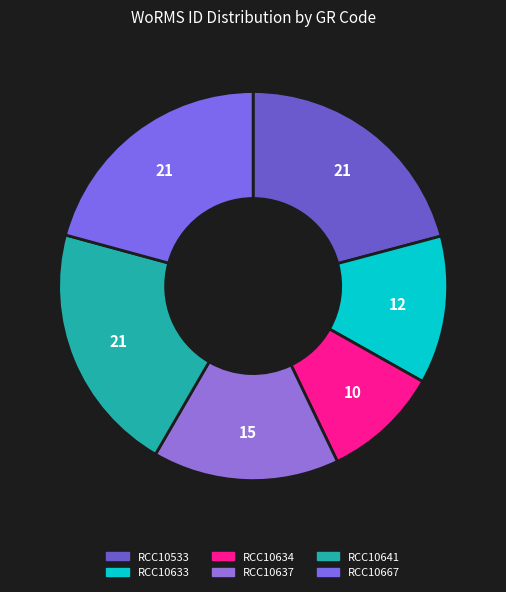

Is RCC10634 the majority of the pie?

No